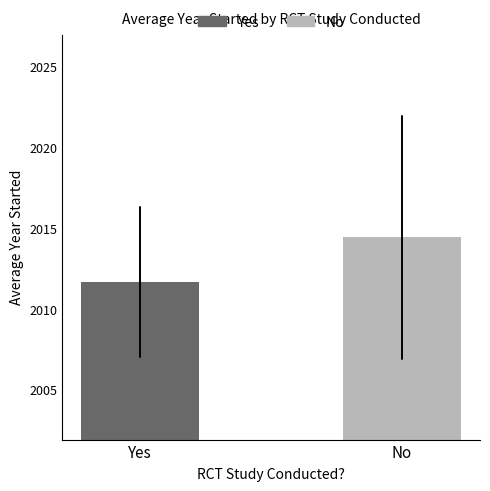

How many data points are less than 2014?

1